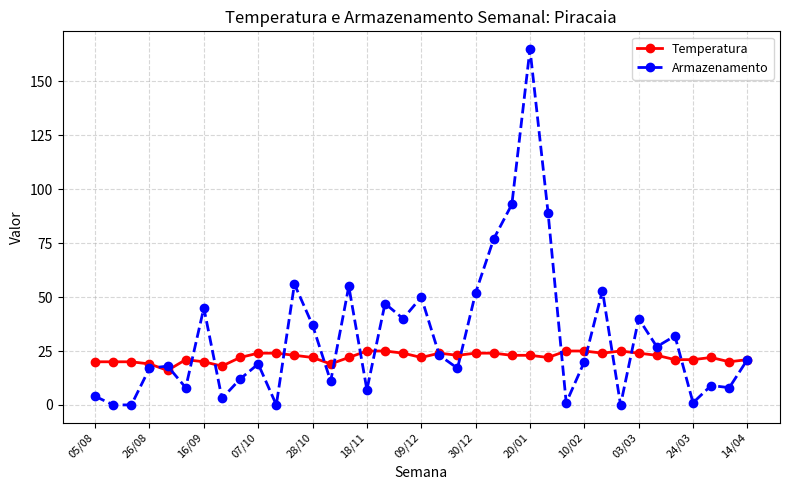

Which series has the largest total across all categories?

Armazenamento